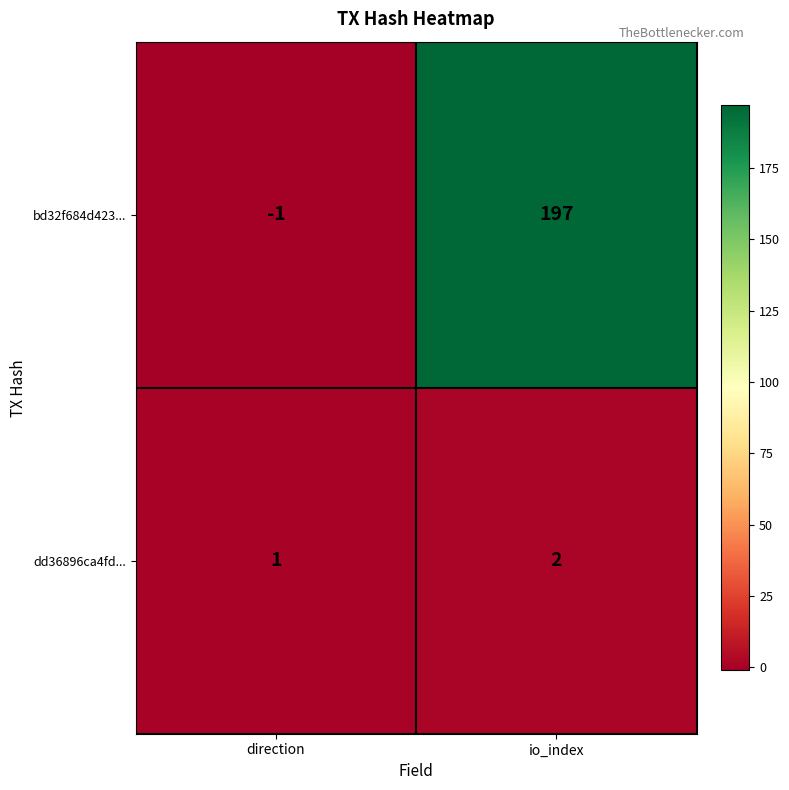

Which series has the largest total across all categories?

bd32f684d423...